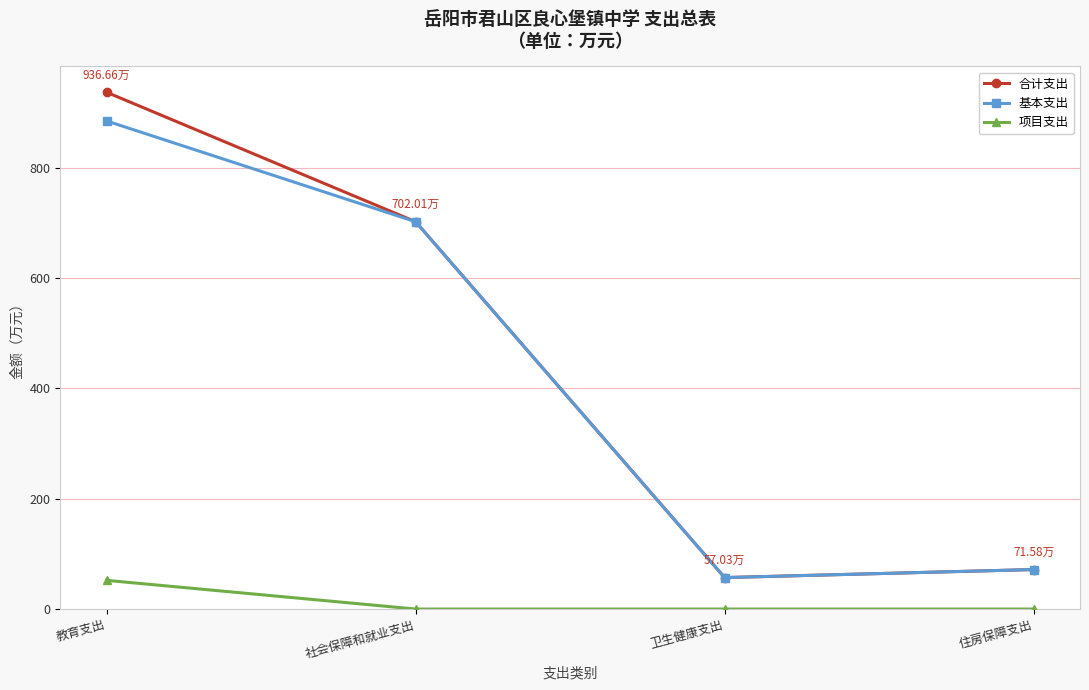

The 基本支出 series shows 57.0 at 卫生健康支出. True or false?

True